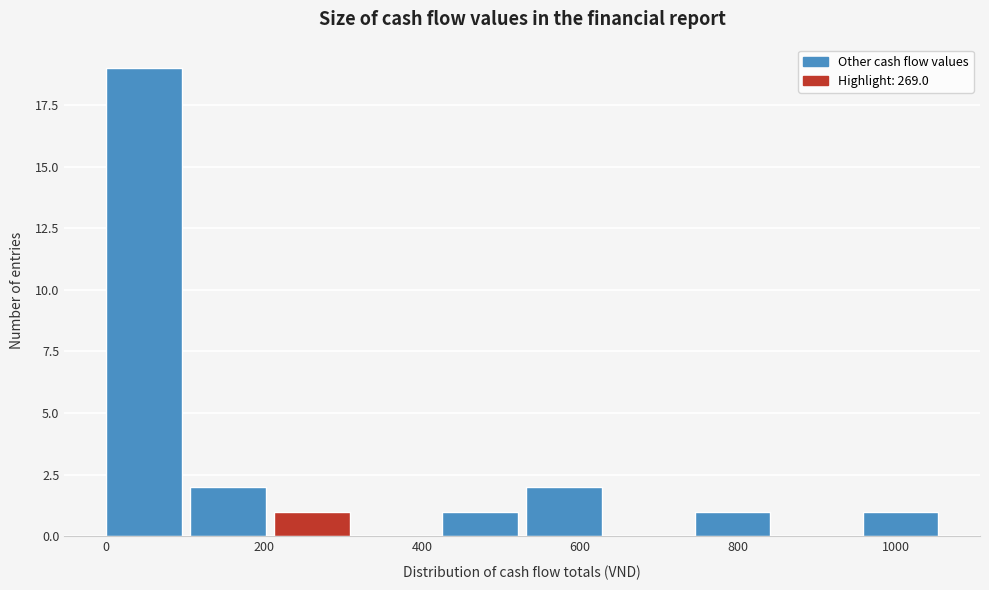

Reading left to right, list every bar in this chart as the range it spans on the x-axis followed by its height. Neither the bar edges nor the heights are printed on the chart, so give them approximately, as read against the axes.

0 to 100: 19
100 to 220: 2
220 to 320: 1
320 to 420: 0
420 to 540: 1
540 to 640: 2
640 to 740: 0
740 to 860: 1
860 to 960: 0
960 to 1060: 1